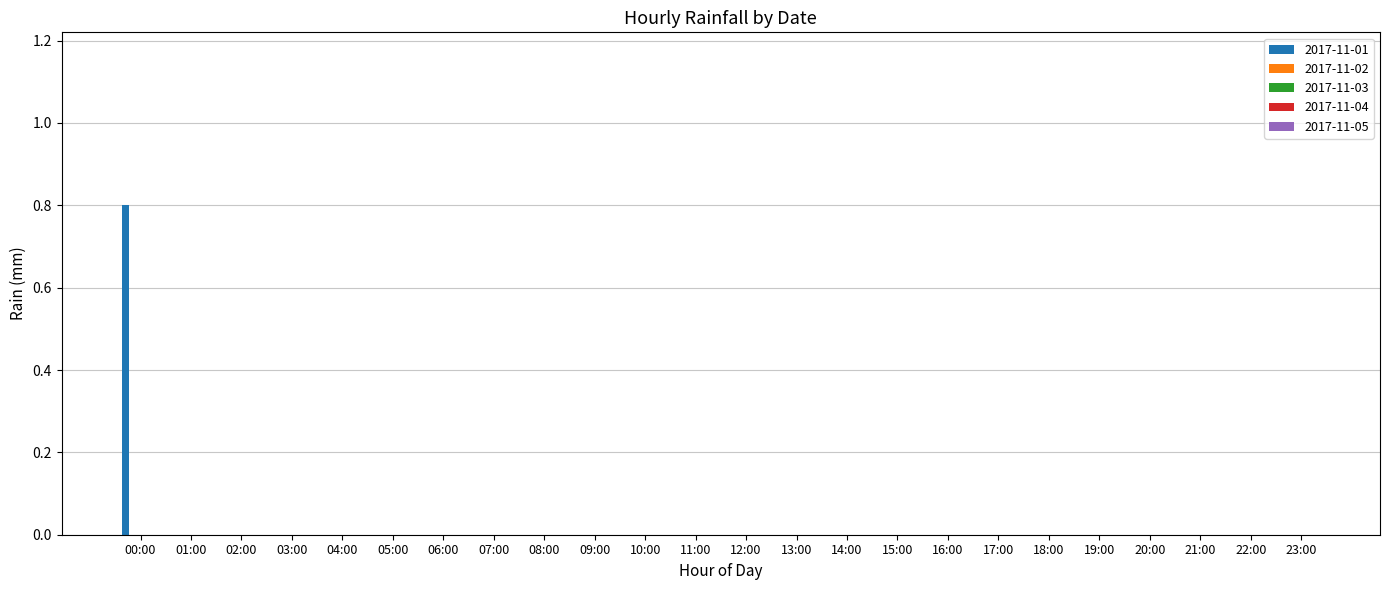

What is the greatest value displayed?

0.8